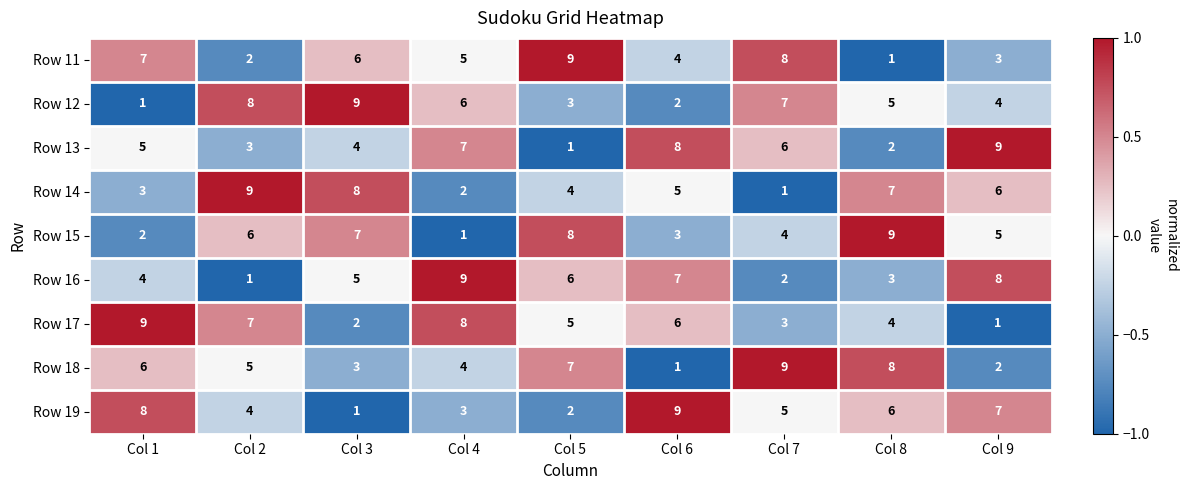

At how many categories does at least one series exceed 3?

9